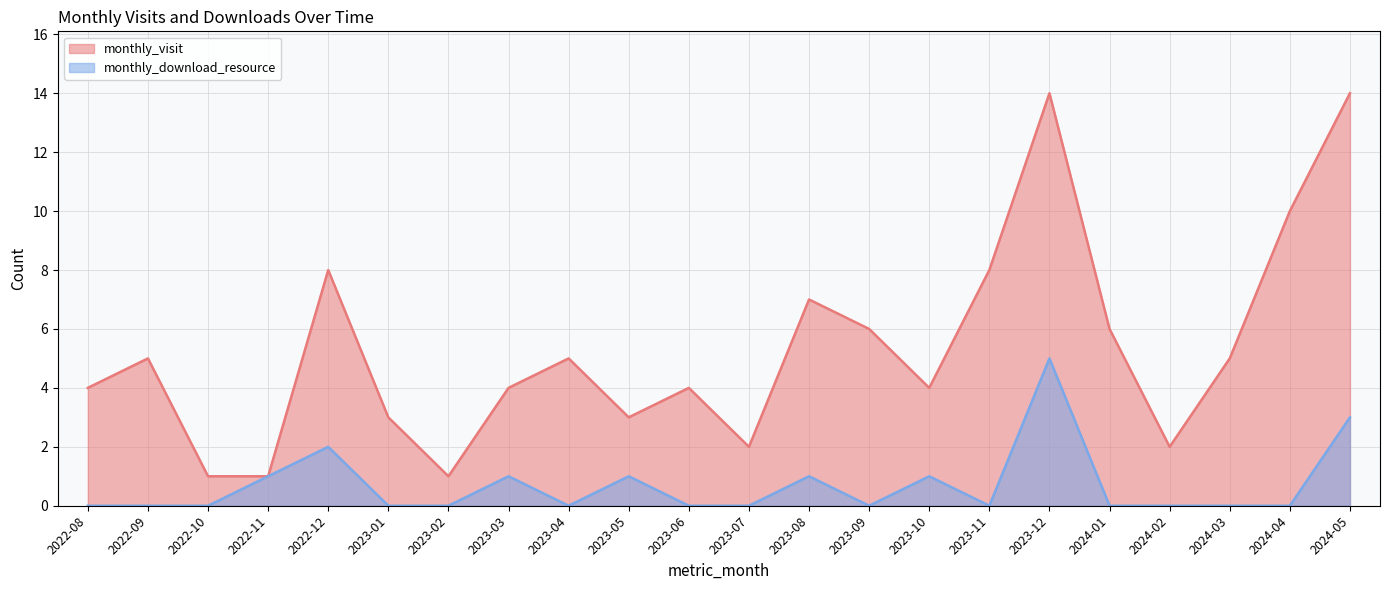

How many series are shown in this chart?

2